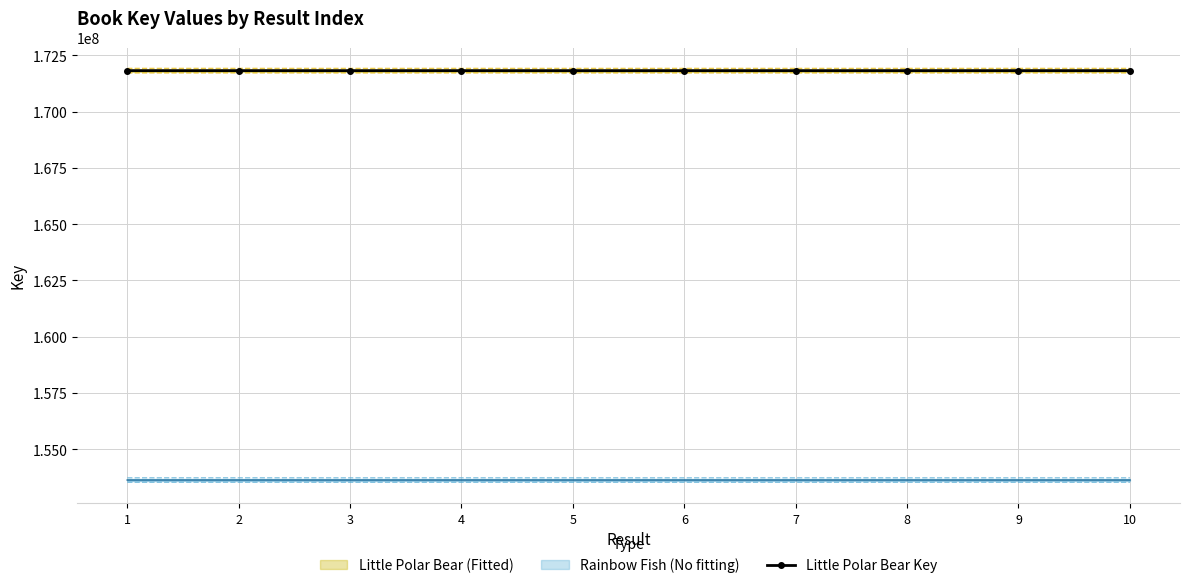

Between 7 and 3, which is larger?

7